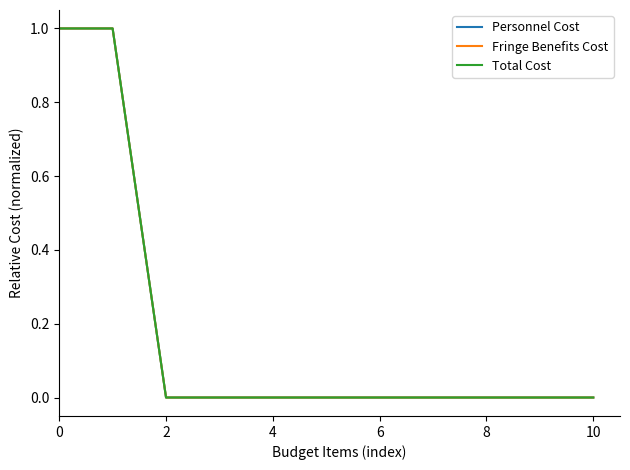

Is this an area chart (filled region under the line)?

No